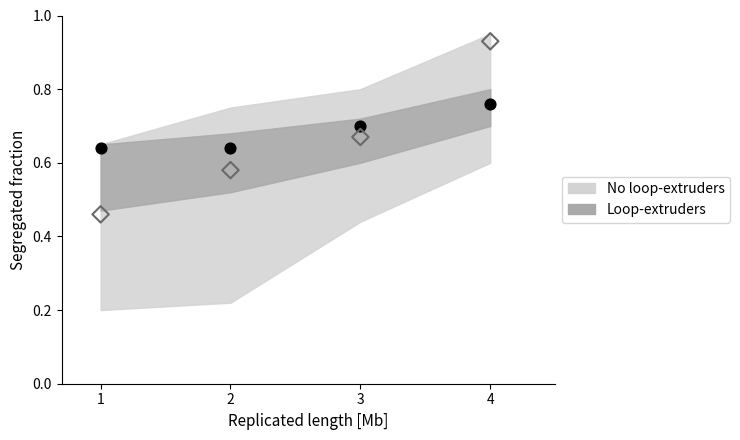

Which series has the largest total across all categories?

No loop-extruders upper